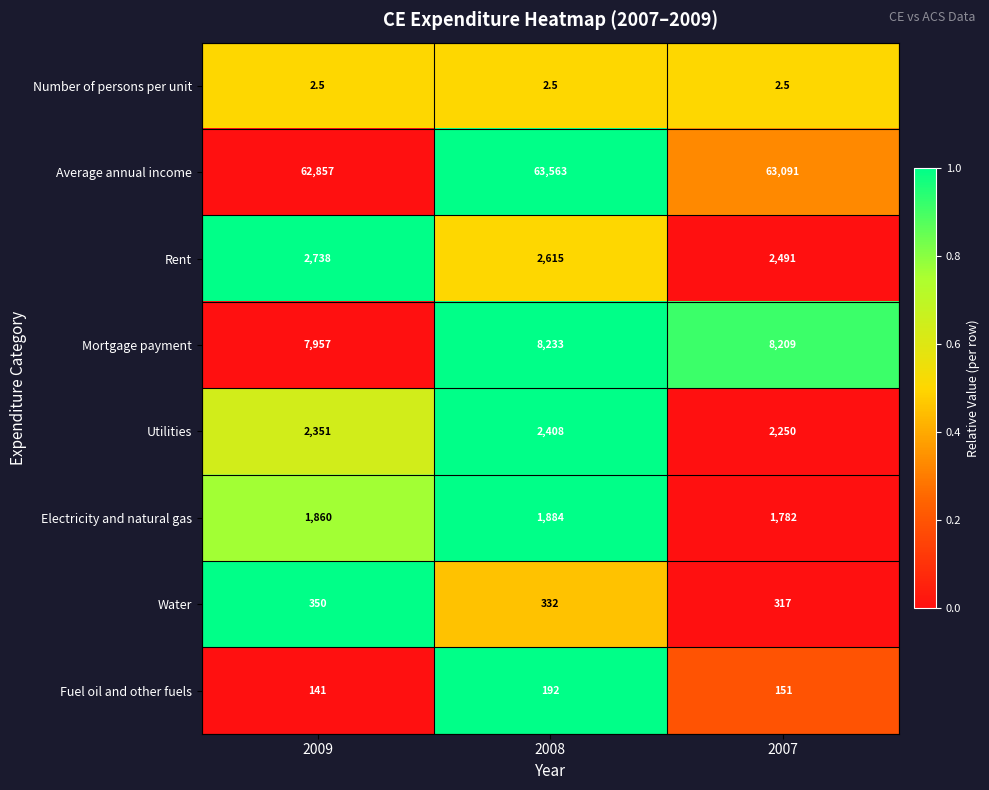

What is the maximum value shown in the chart?

63563.0